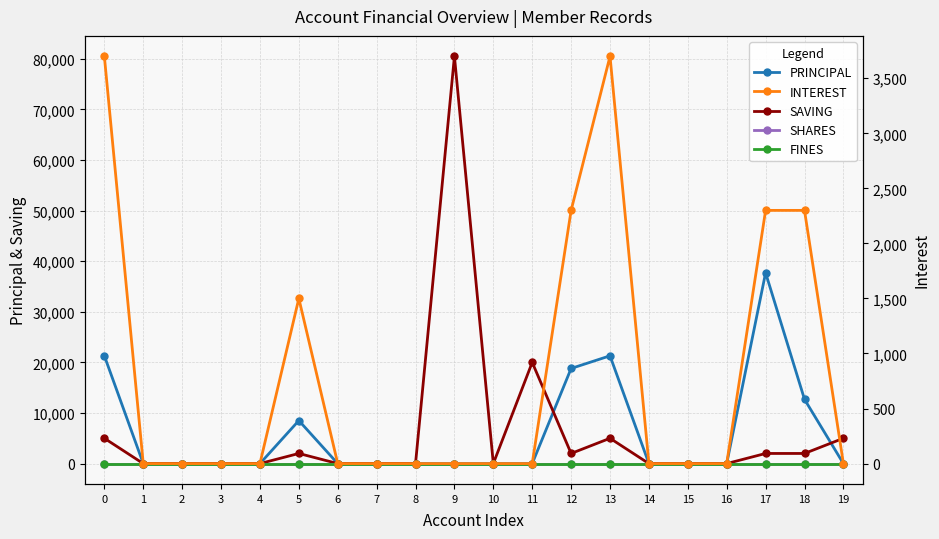

True or false: FINES and SAVING intersect in this chart.

False